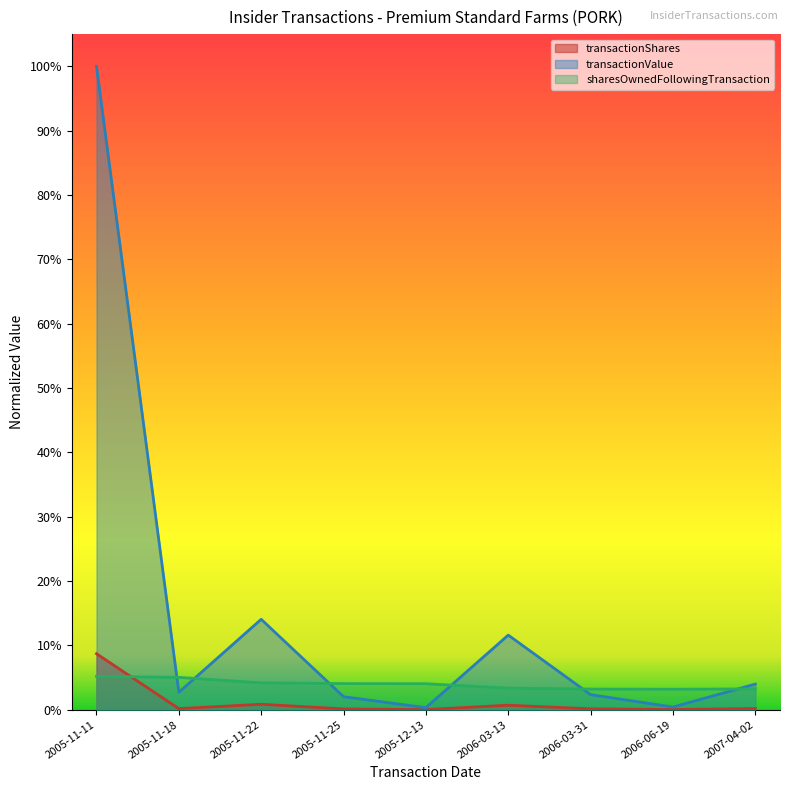

How many intersections are there between transactionShares and sharesOwnedFollowingTransaction?

1